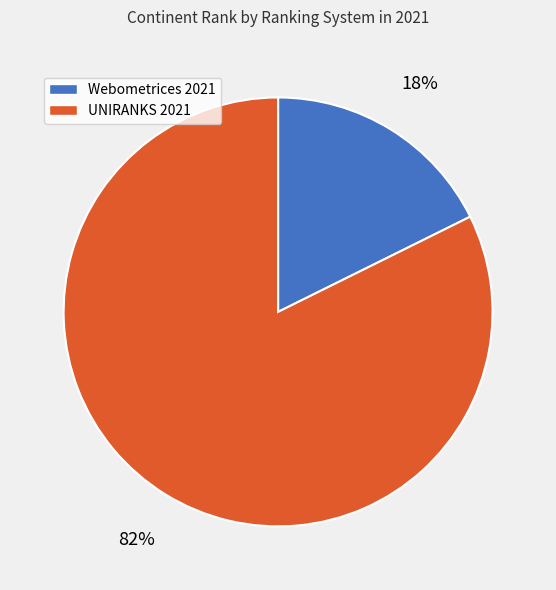

Which category has the smallest portion of the pie?

Webometrices 2021